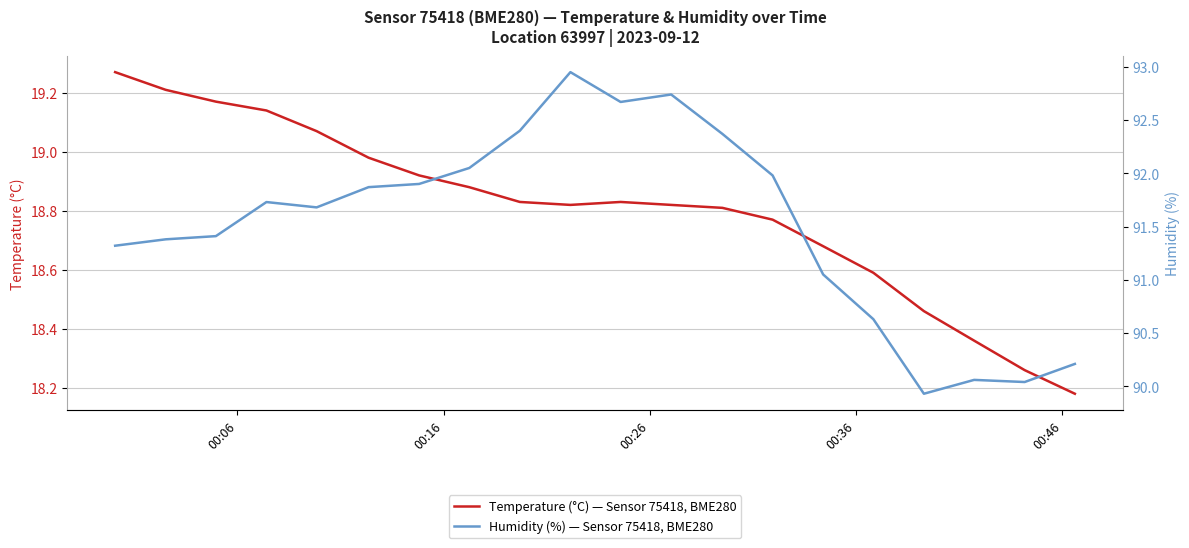

Rank the series by their average value, from lowest to highest.

Temperature (°C) — Sensor 75418, BME280, Humidity (%) — Sensor 75418, BME280